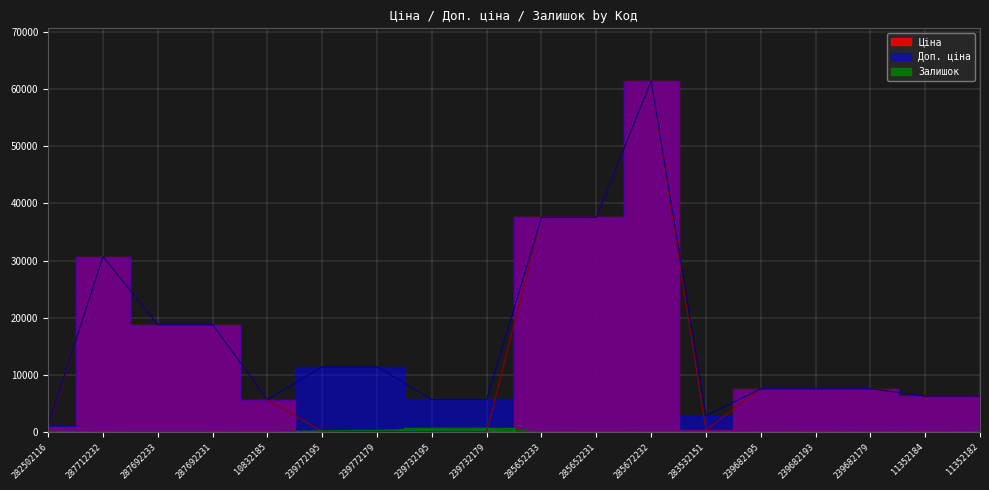

The Доп. ціна series shows 4714.3 at 239682179. True or false?

False